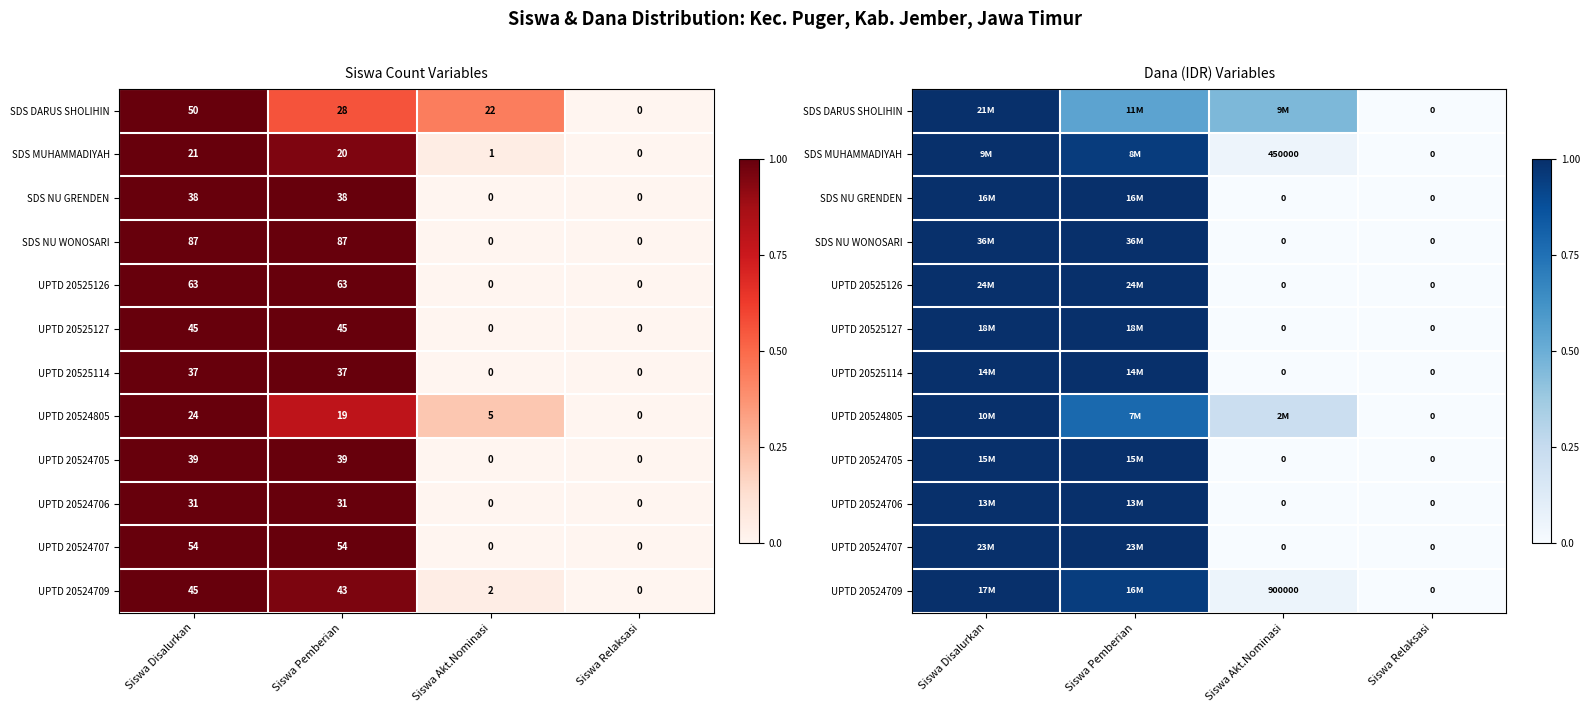

What is the difference between the maximum and minimum values in the UPTD 20525114 series?

1.0